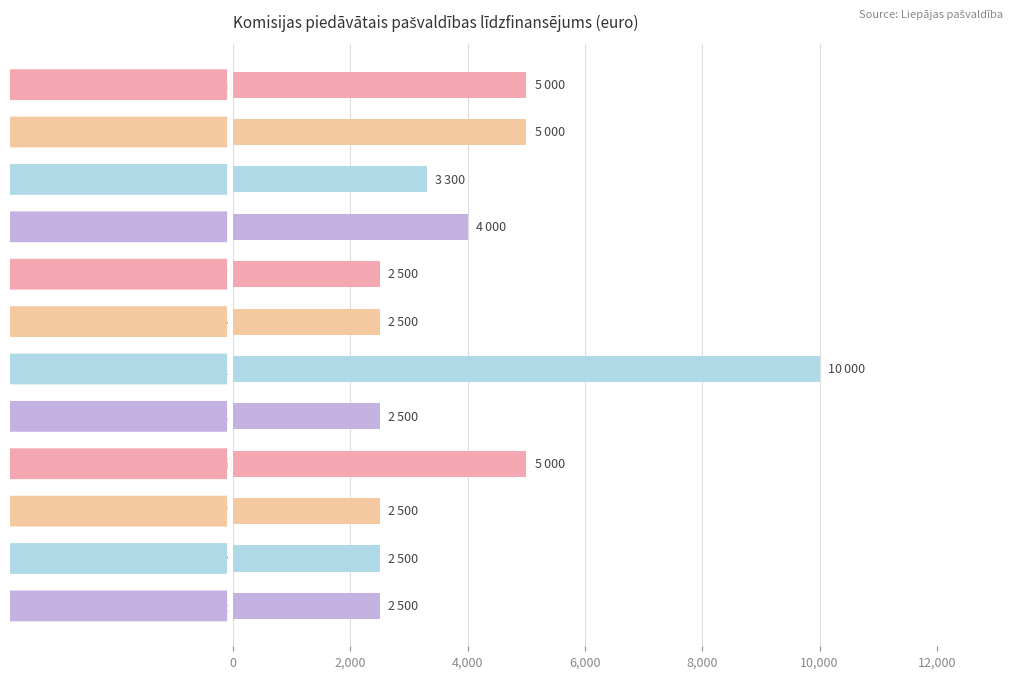

What is the sum of all values?

47300